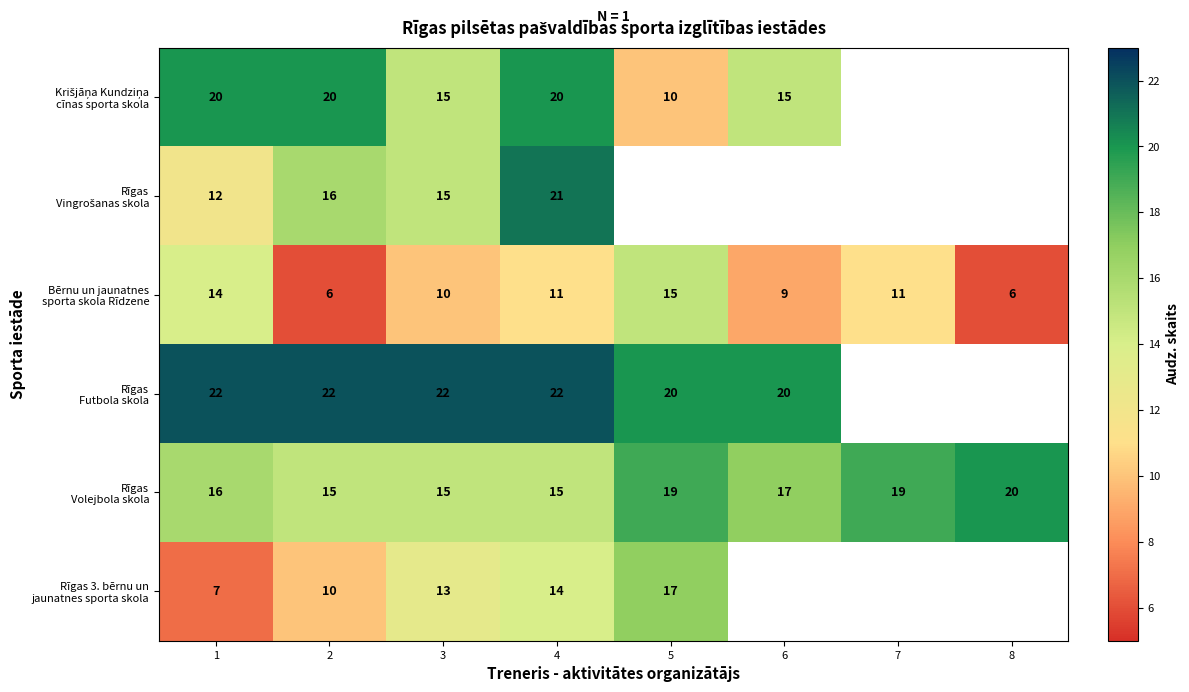

What is the total value across all series at 1?

91